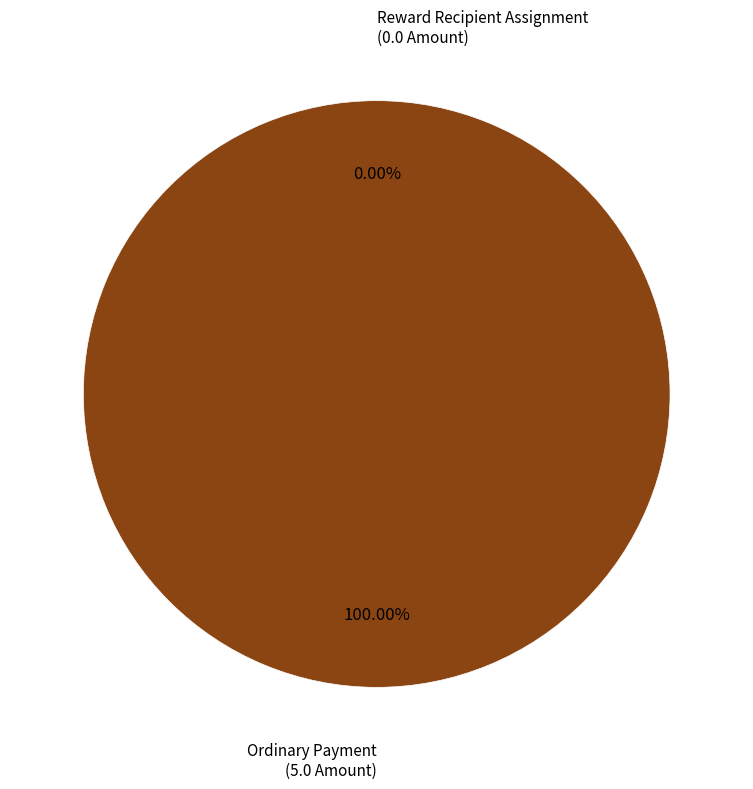

Is the sum of Ordinary Payment and Reward Recipient Assignment greater than half?

Yes